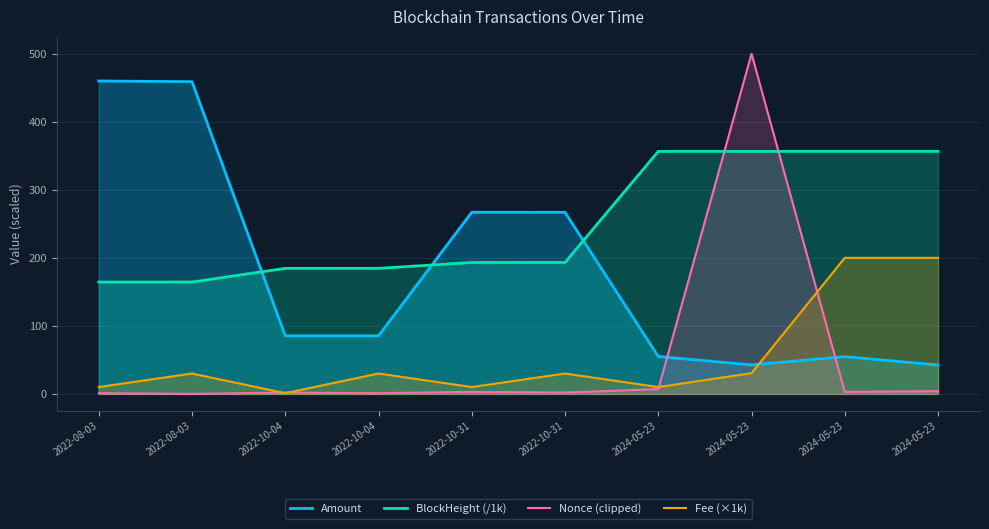

Where does the Amount series first go above 85?

2022-08-03